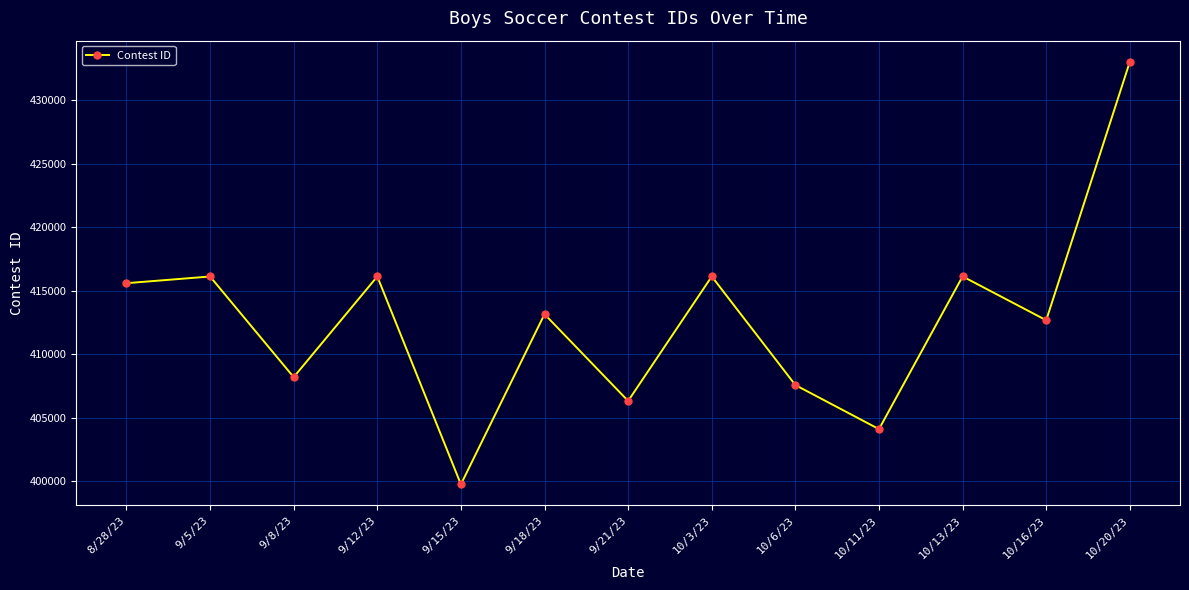

What is the value of the 3rd point from the left?

408182